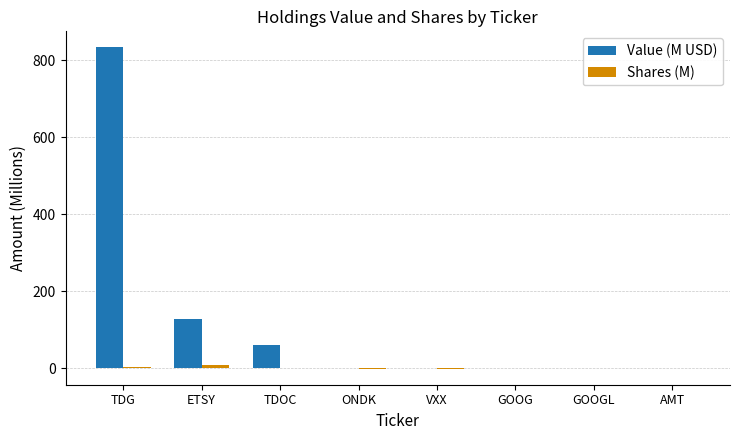

What is the maximum value shown in the chart?

833.4